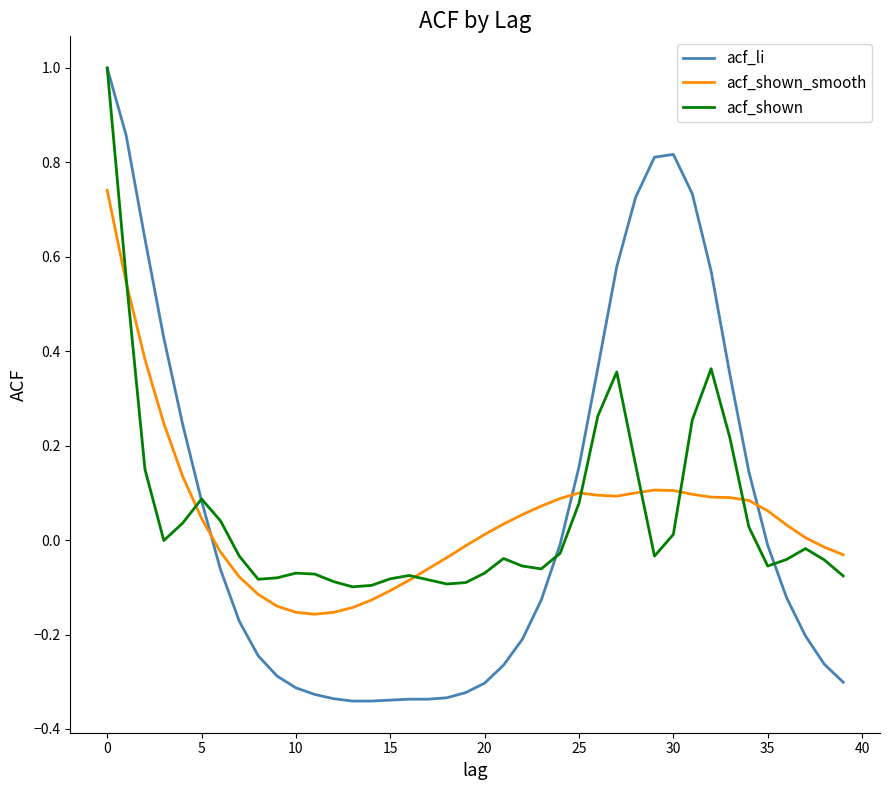

Which series has the largest range (max minus min)?

acf_li